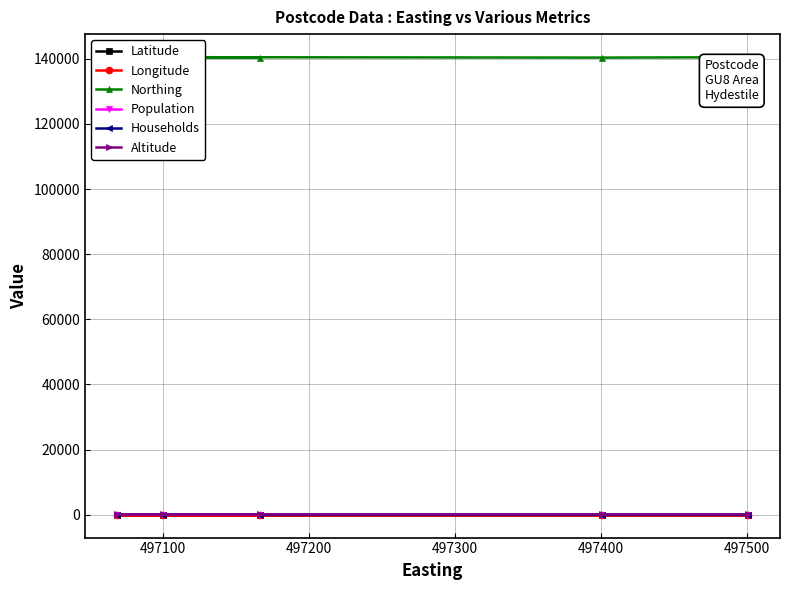

True or false: Latitude and Northing cross at least once.

False